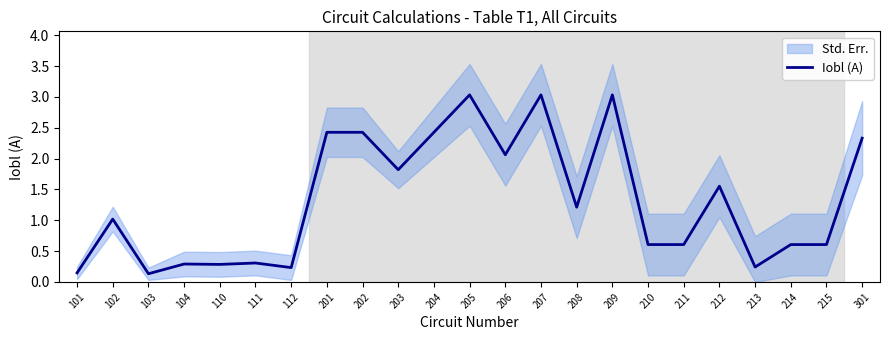

Does the chart have visible grid lines?

No